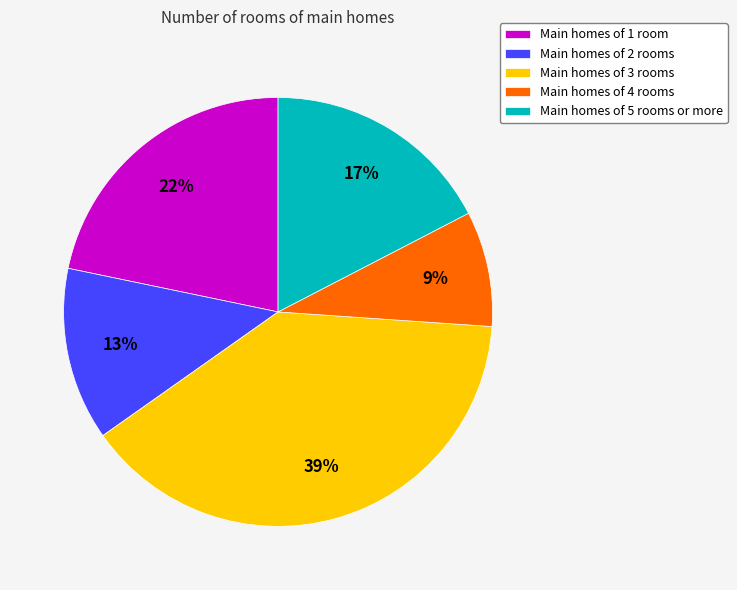

Does Main homes of 5 rooms or more represent more than half of the total?

No